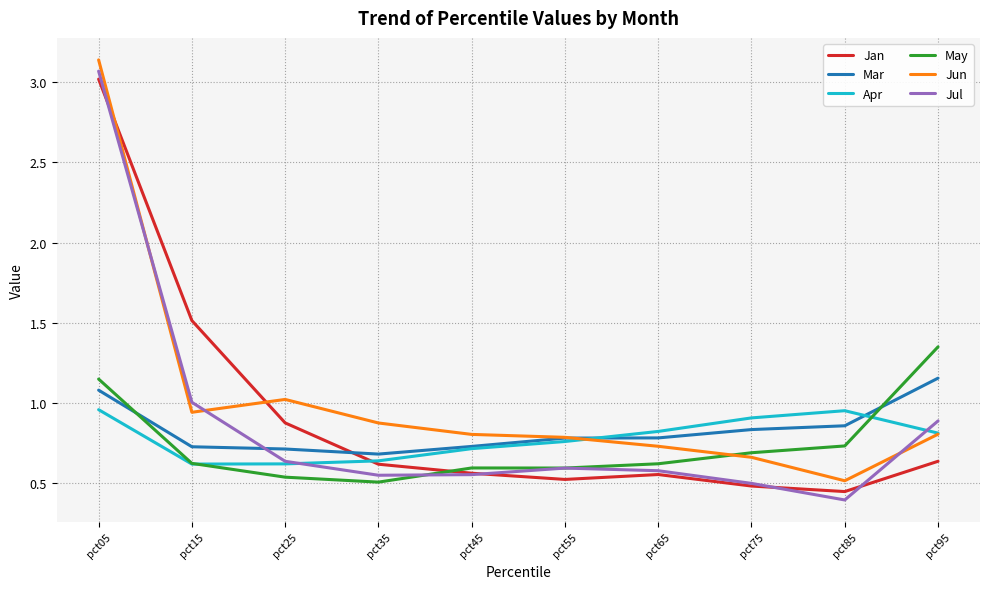

The value of Jan at pct45 is 0.8. True or false?

False